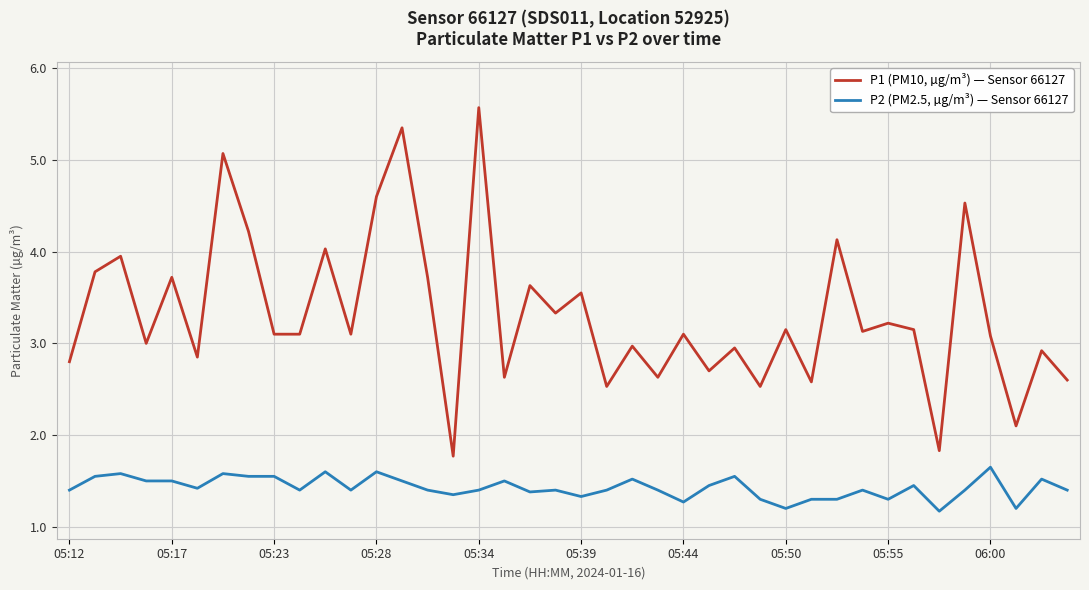

What is the minimum value for P2 (PM2.5, µg/m³) — Sensor 66127?

1.2